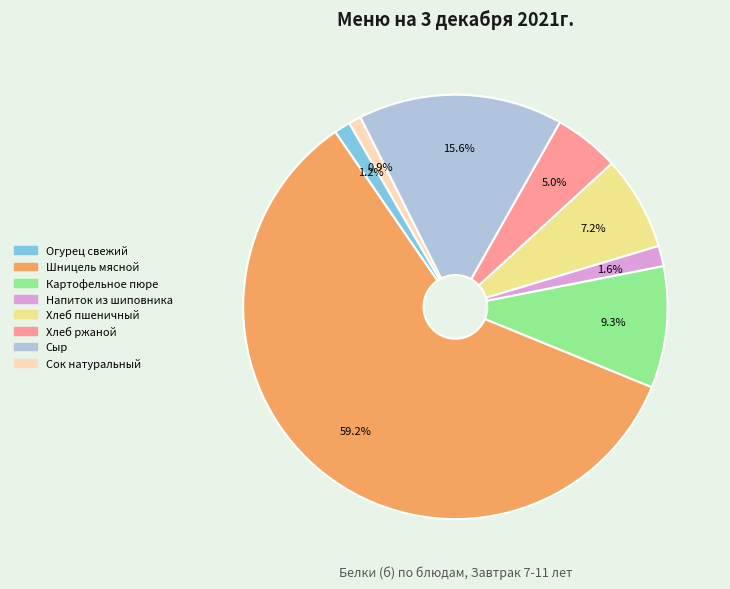

What is the largest slice in the pie chart?

Шницель мясной